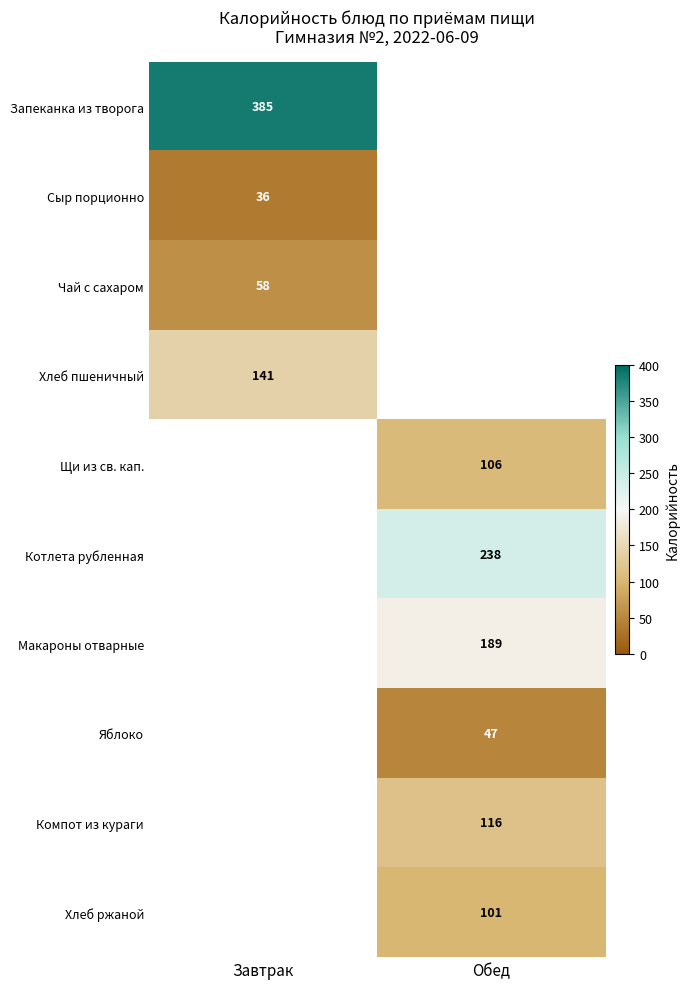

Is it true that Сыр порционно equals 36 at Завтрак?

True